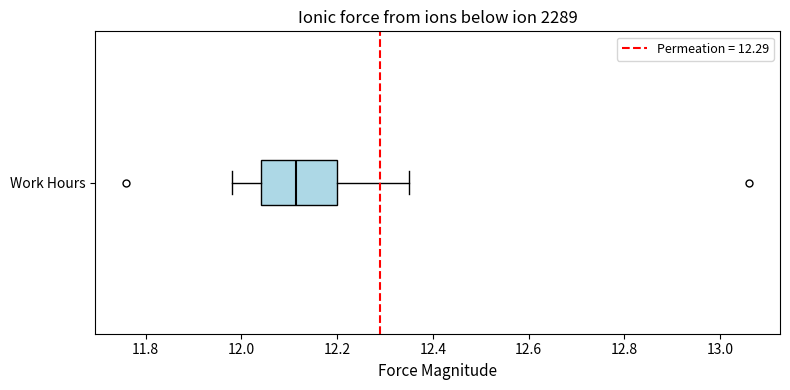

Transcribe this box plot: give where the median line is, the range the box spans, and where the two whiskers end, as read against the x-axis. The values are not printed on the chart, so give them approximately, as read against the axis.

median 12.12, box 12.04 to 12.20, whiskers 11.98 to 12.36